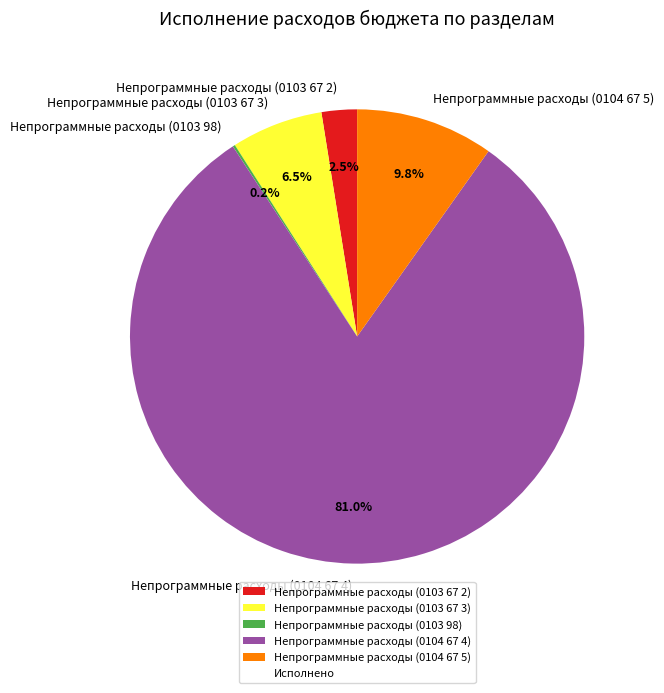

Which category has the biggest portion of the pie?

Непрограммные расходы (0104 67 4)